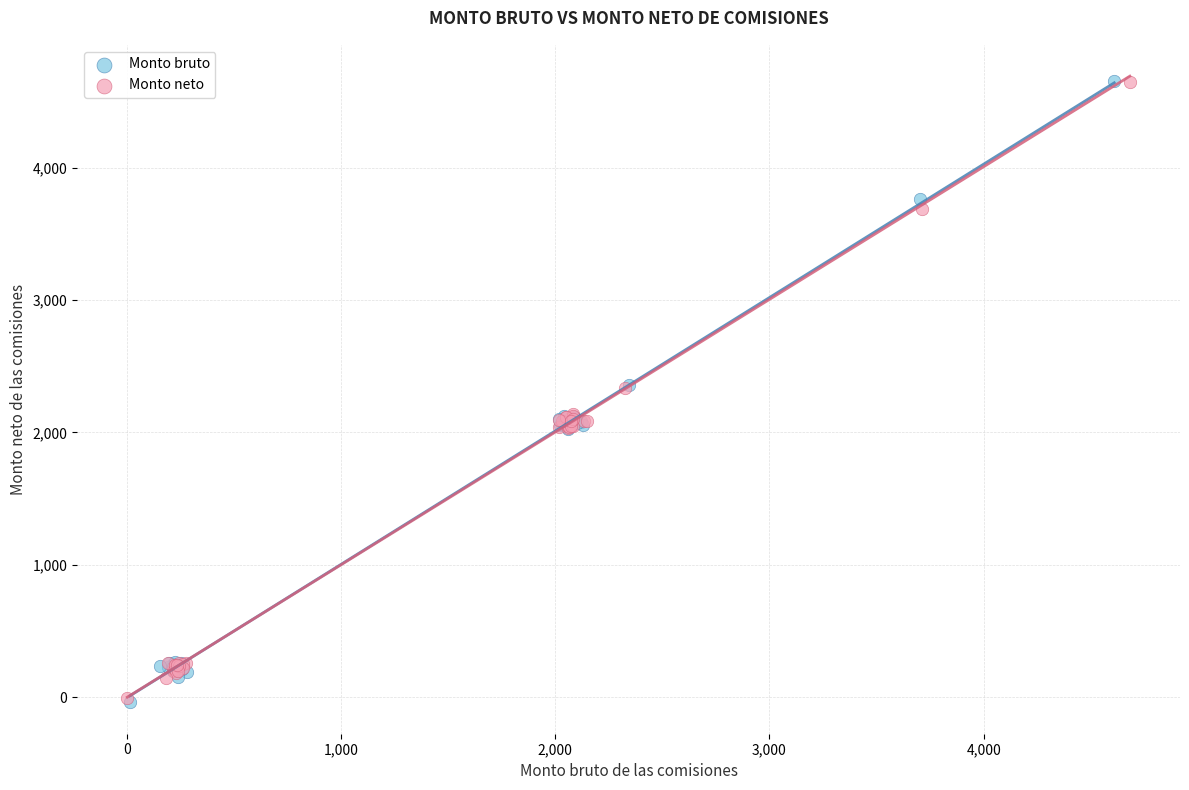

What are all the series names shown in the legend?

Monto bruto, Monto neto